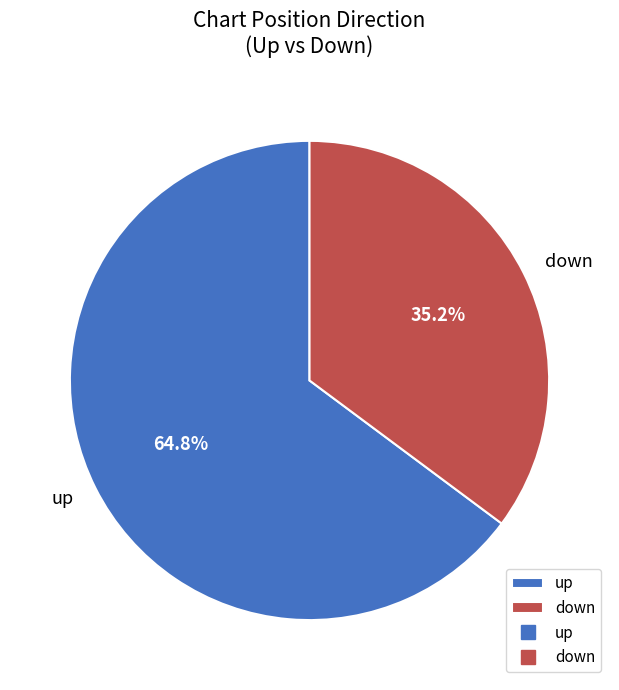

To the nearest percent, what is the difference between the down and up slice percentages?

30%